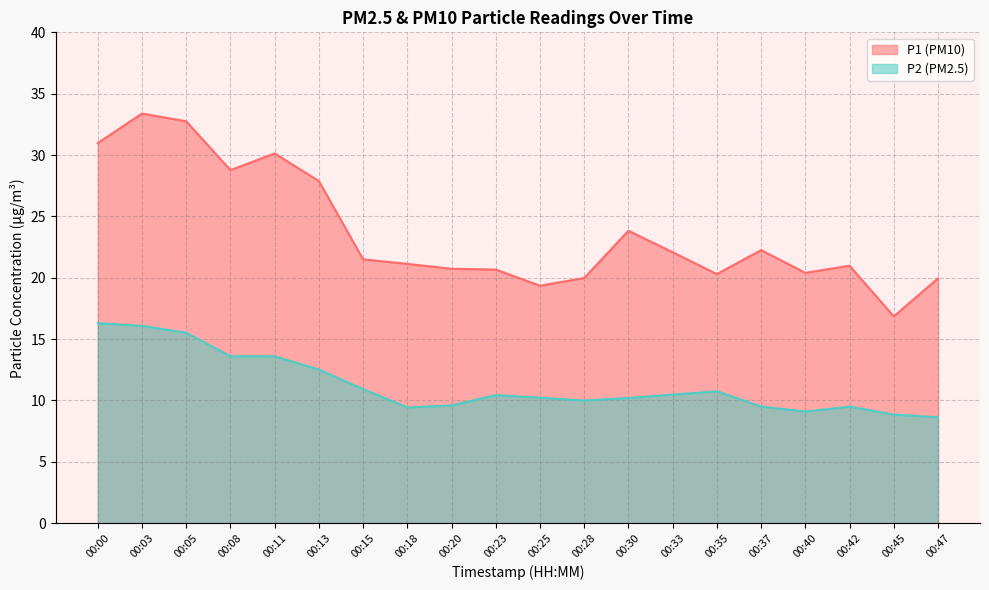

How many categories are shown in the chart?

20